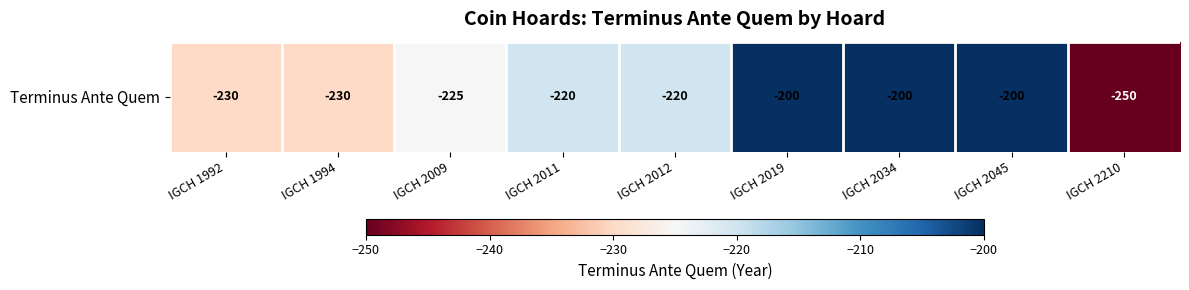

What is the difference between the maximum and minimum values?

50